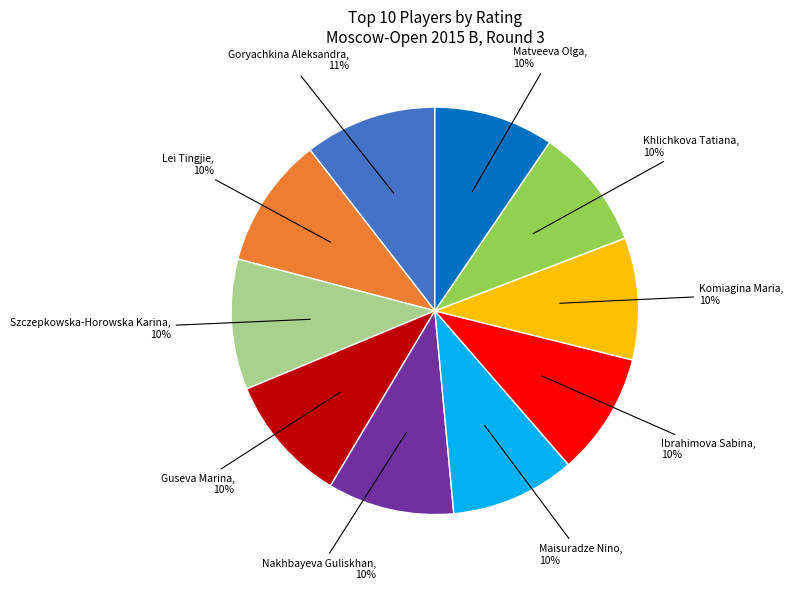

Does any single category account for the majority?

No